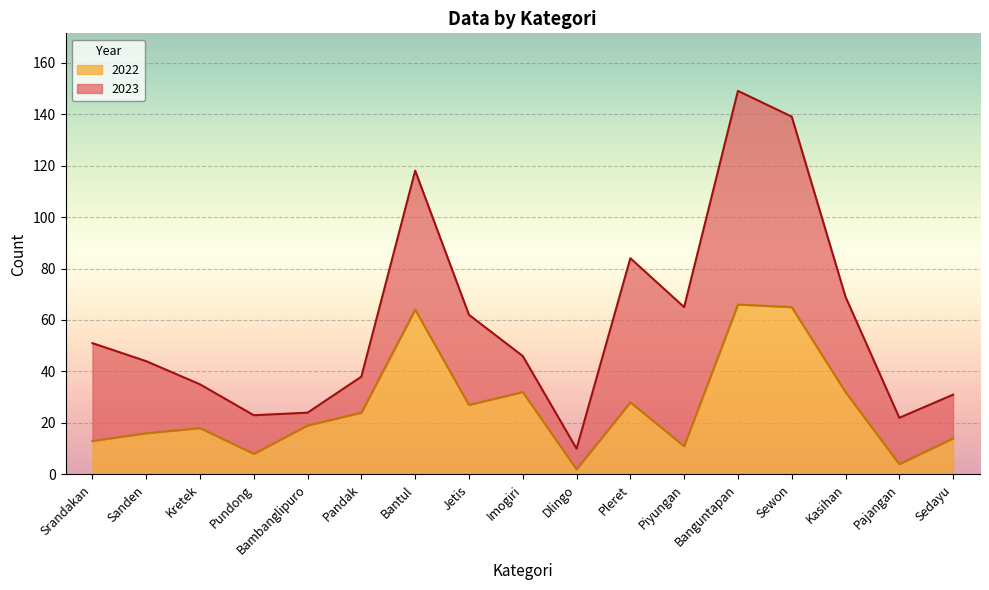

What is the label of the 3rd point from the left?

Kretek